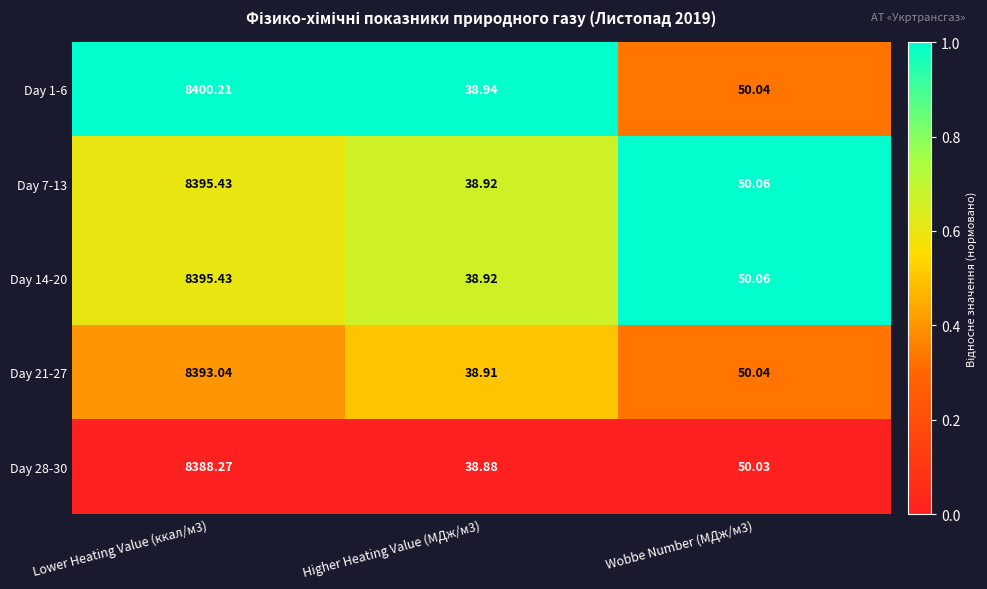

Is the value of Day 28-30 at Higher Heating Value (МДж/м3) greater than the value of Day 7-13 at Lower Heating Value (ккал/м3)?

No